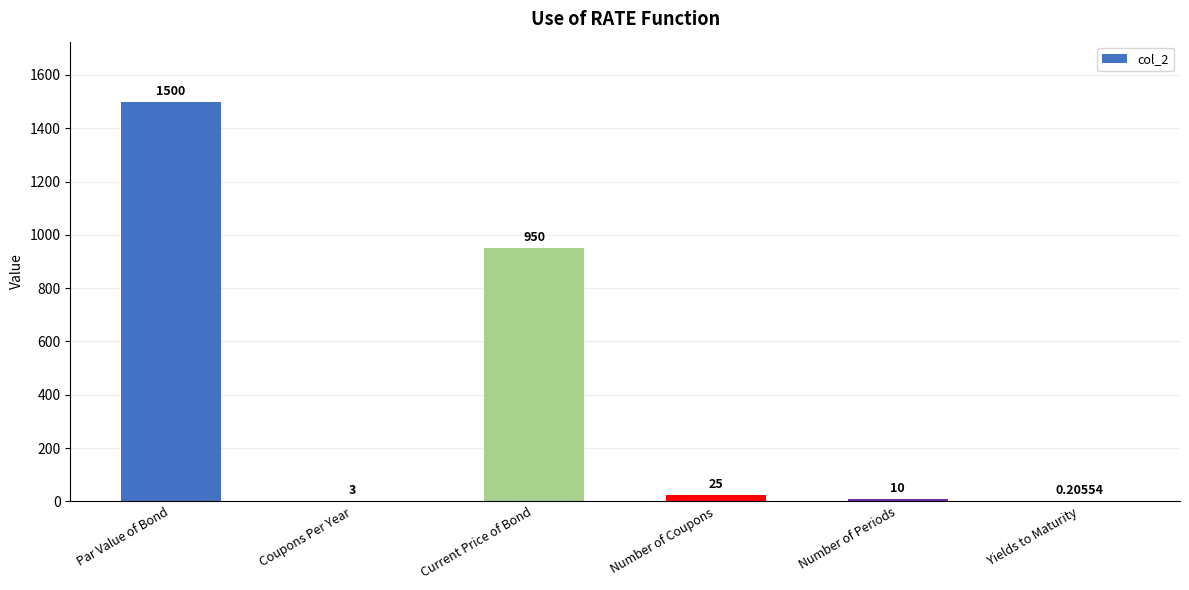

Which category has the highest value across all series?

Par Value of Bond